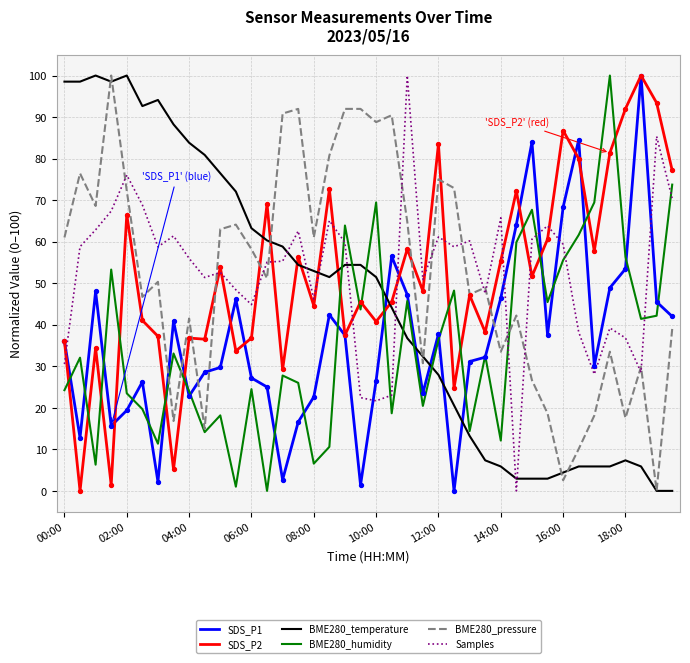

What are all the series names shown in the legend?

SDS_P1, SDS_P2, BME280_temperature, BME280_humidity, BME280_pressure, Samples